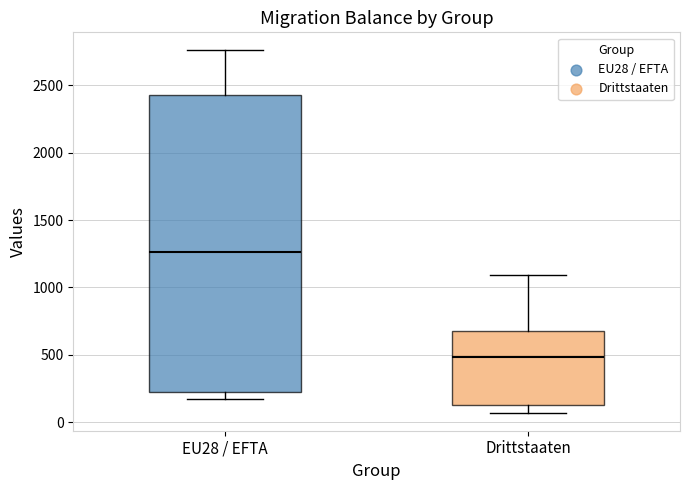

Reading left to right, read every box against the y-axis: the position of its median line, the range the box covers, and the ends of its whiskers. The values are not printed on the chart, so give them approximately, as read against the axis.

EU28 / EFTA: median 1250, box 250 to 2450, whiskers 150 to 2750
Drittstaaten: median 500, box 100 to 700, whiskers 50 to 1100